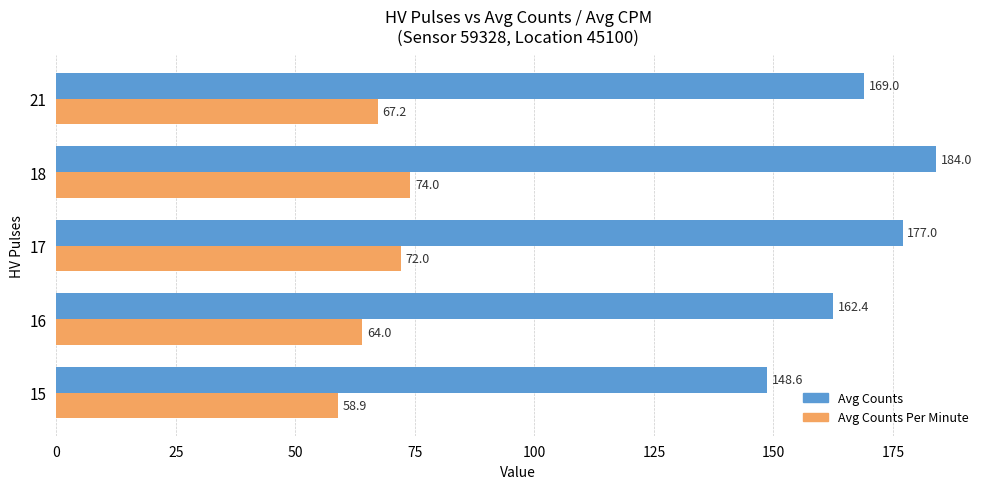

At which category is the sum across all series the highest?

18